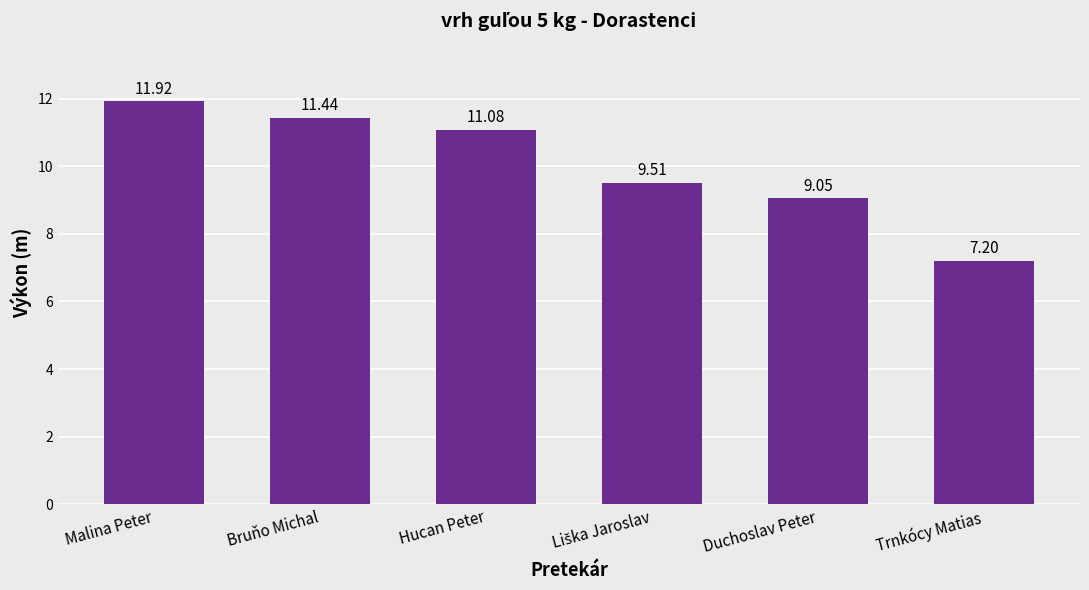

The value at Trnkócy Matias is 11.7. True or false?

False